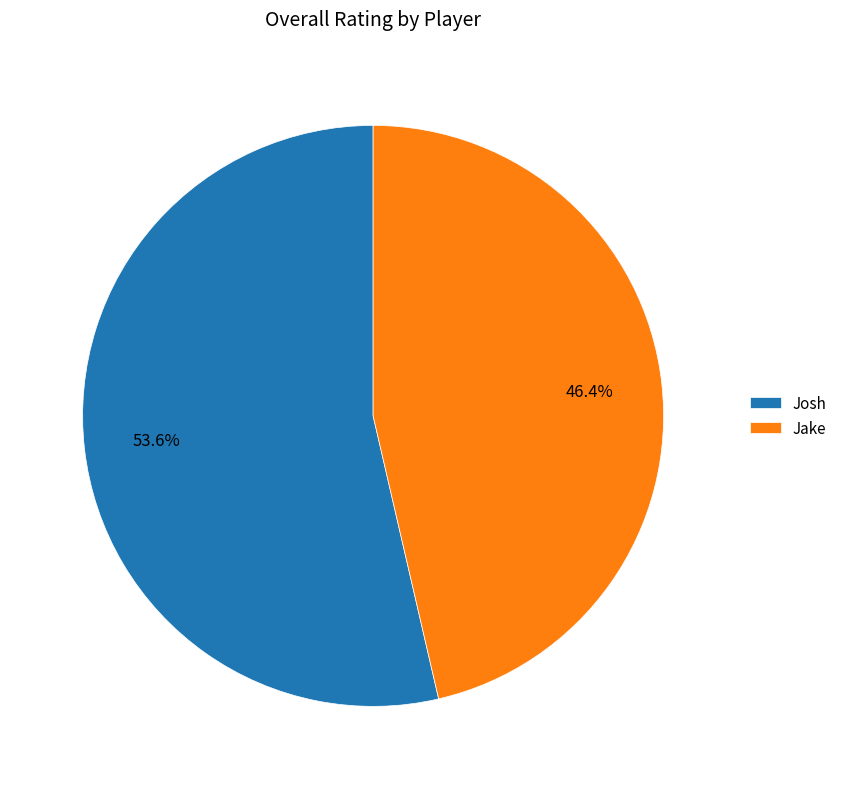

Which has a higher value, Josh or Jake?

Josh